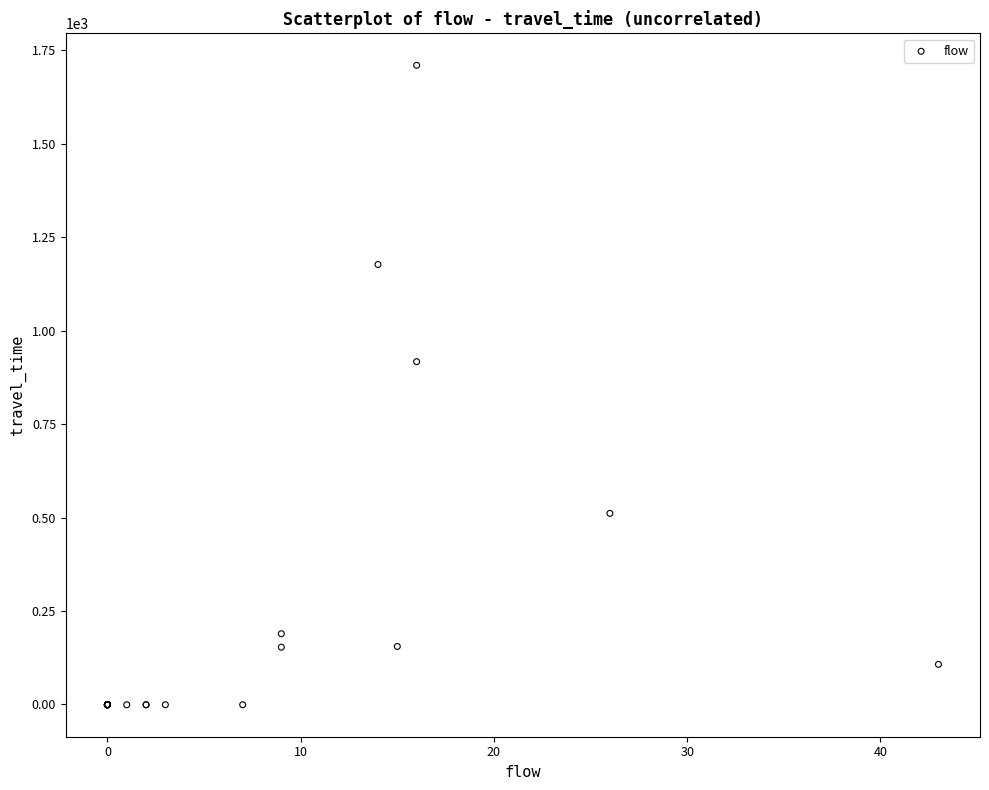

What Y value in the scatter plot is closest to 854?

917